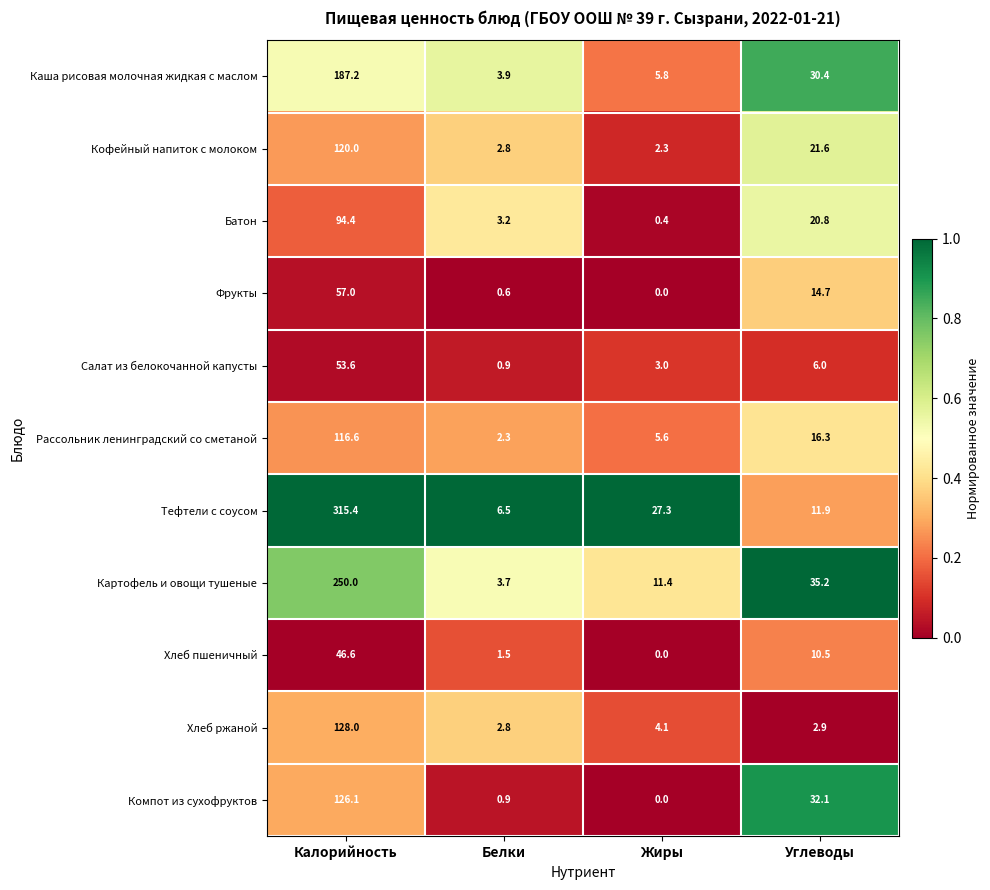

What is the difference between the second highest and minimum values in the Хлеб пшеничный series?

10.5